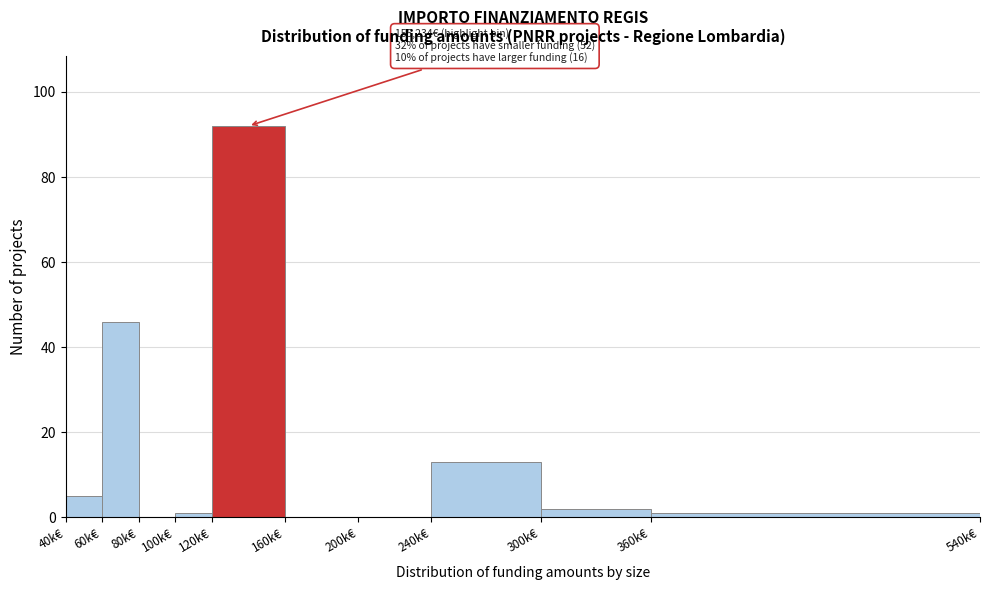

Reading left to right, list all the values displayed in this chart.

40k€=5	60k€=46	80k€=0	100k€=1	120k€=92	160k€=0	200k€=0	240k€=13	300k€=2	360k€=1